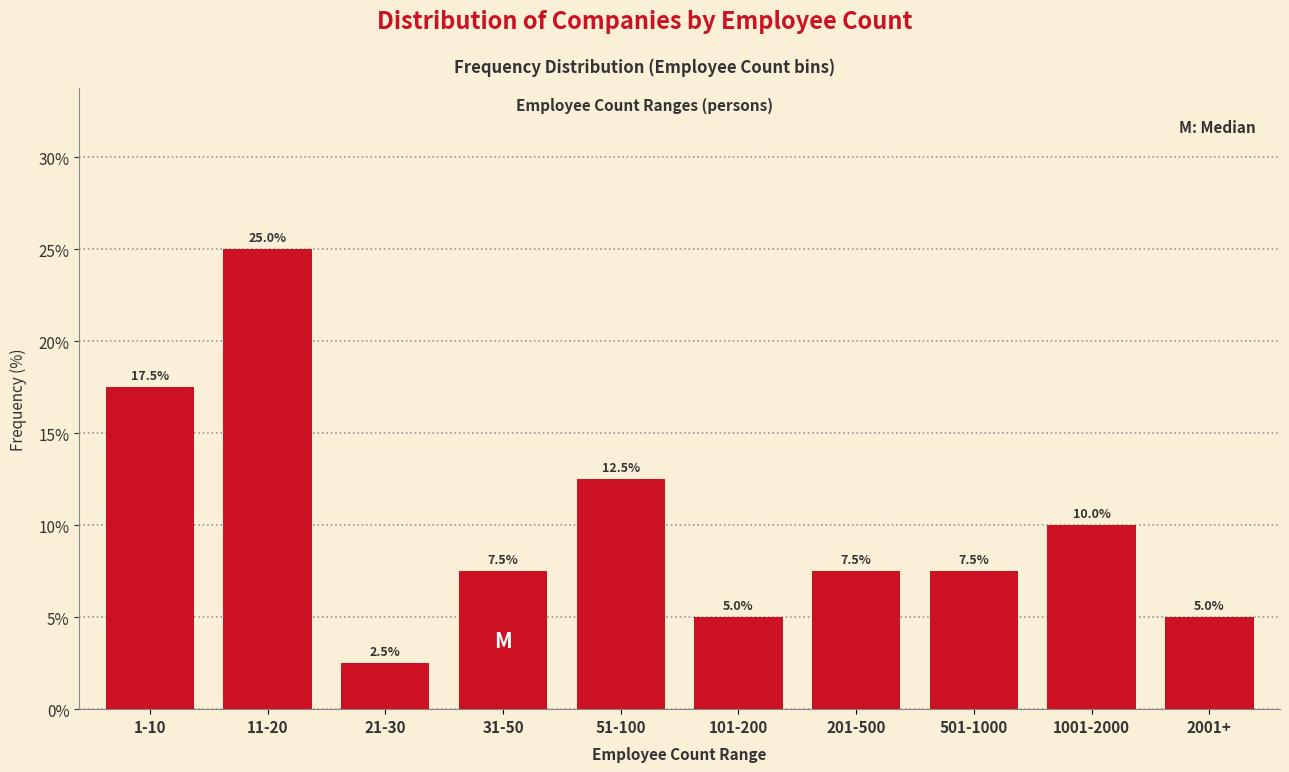

Reading right to left, what are all the values shown in this chart?

5.0	10.0	7.5	7.5	5.0	12.5	7.5	2.5	25.0	17.5